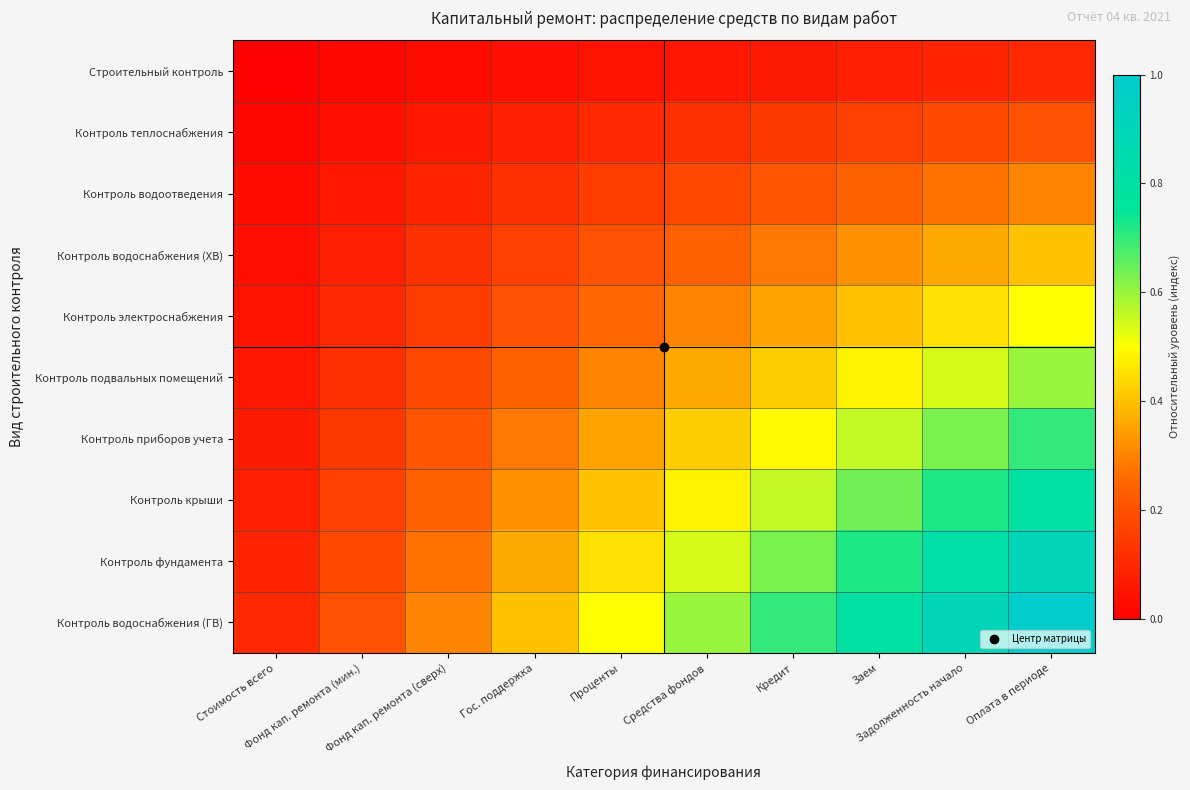

How many series are shown in this chart?

10